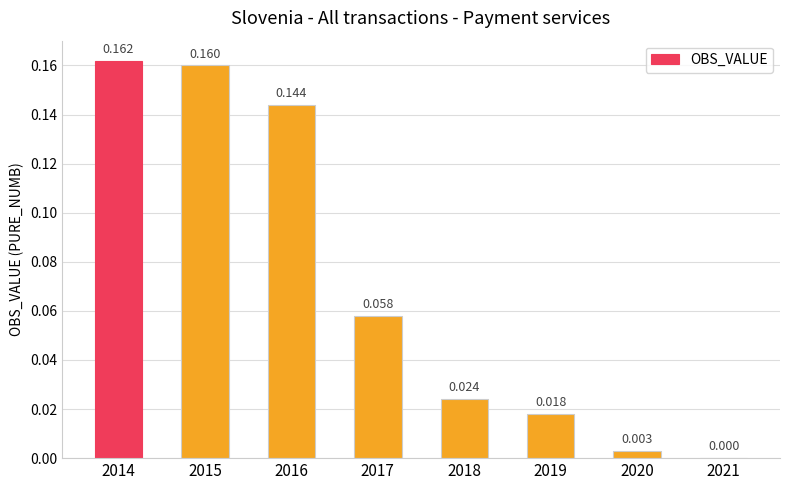

Which has a higher value, 2021 or 2020?

2020